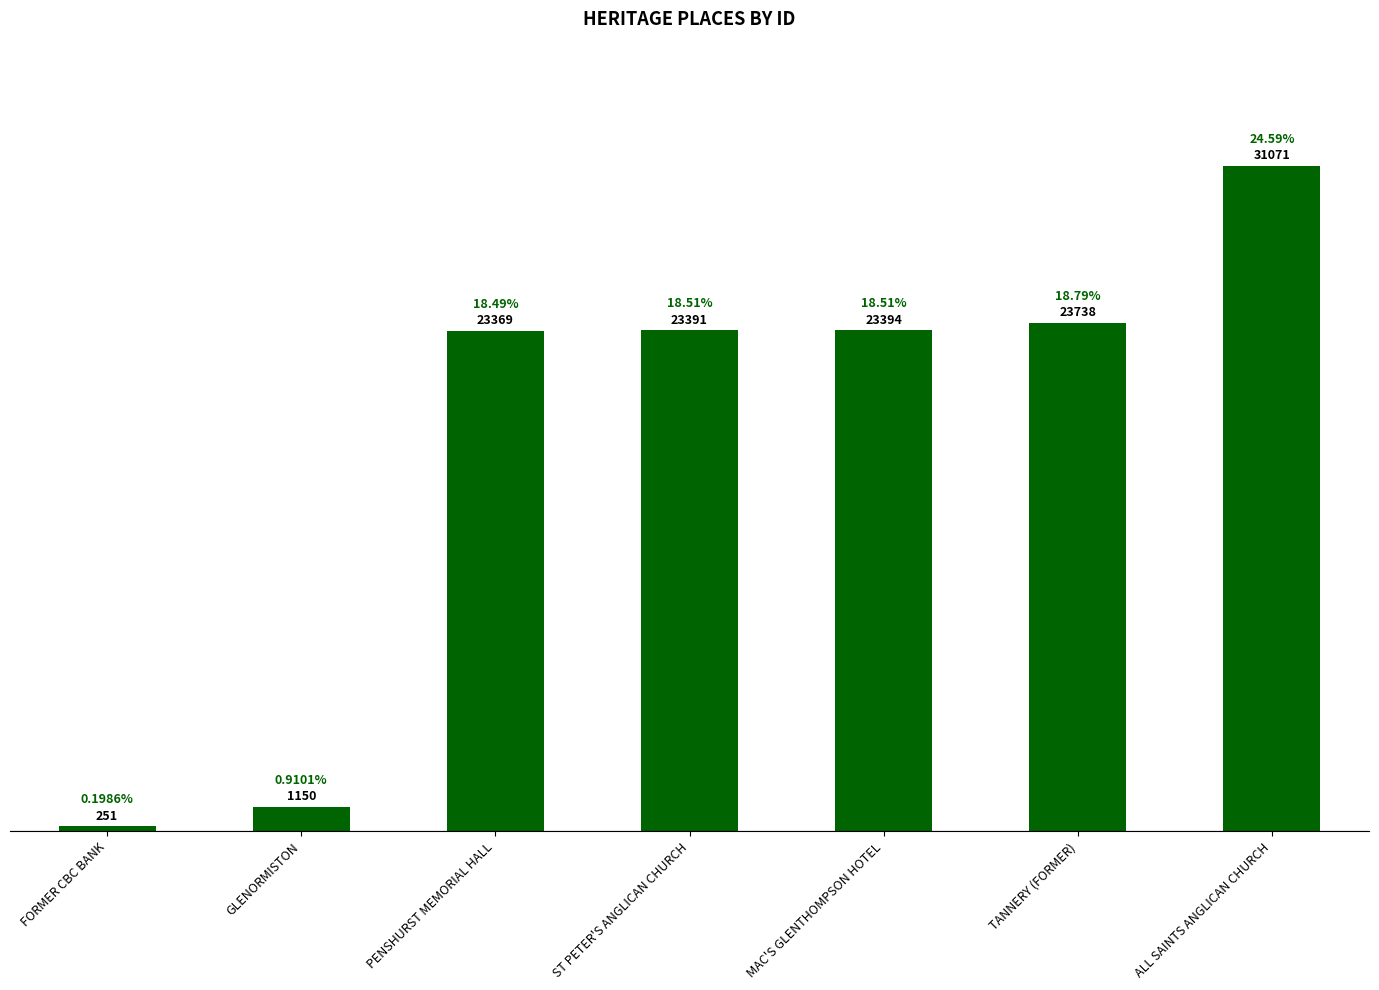

At which category does the chart reach its minimum across all series?

FORMER CBC BANK